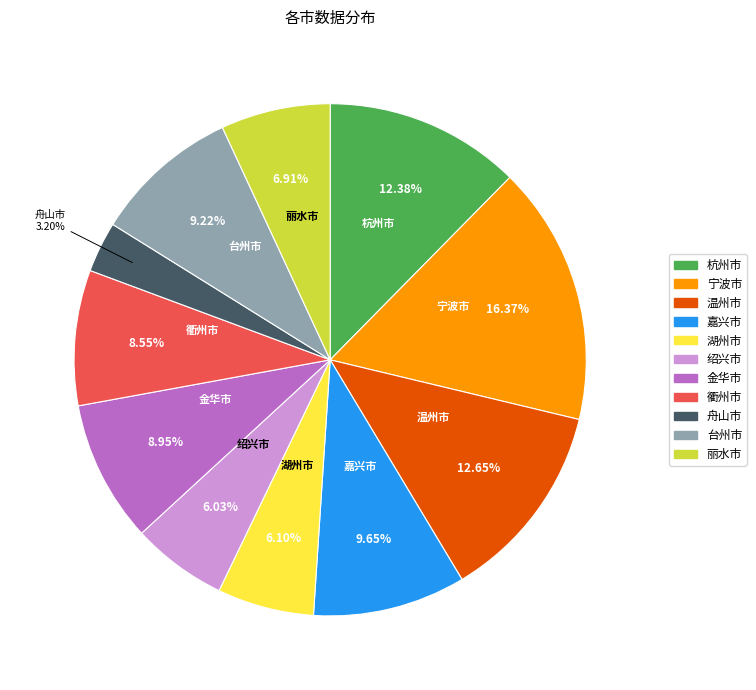

How much of the chart is everything except 绍兴市?

94.0%